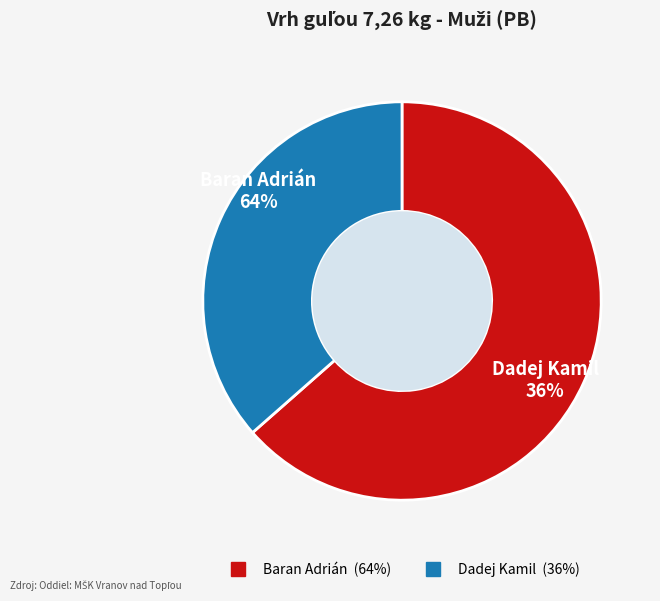

How many slices are in this pie chart?

2